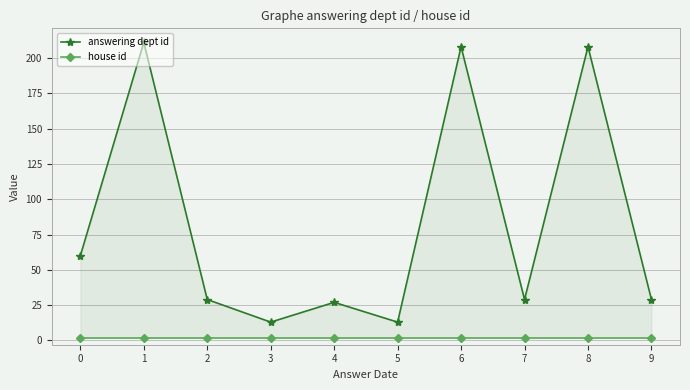

How many values in the answering dept id series are below 29?

3